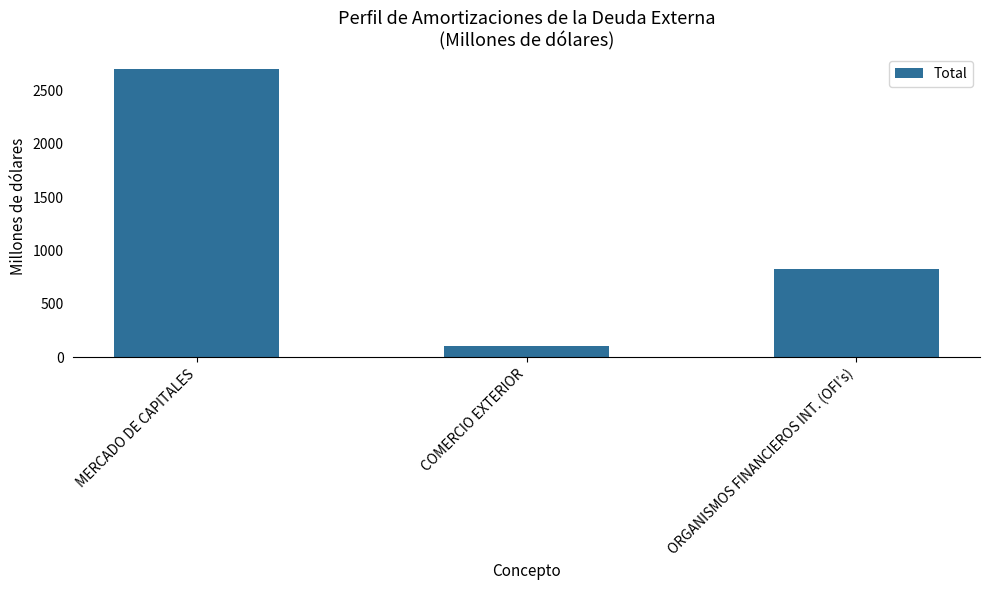

True or false: the data shows 827.0 at ORGANISMOS FINANCIEROS INT. (OFI’s).

True